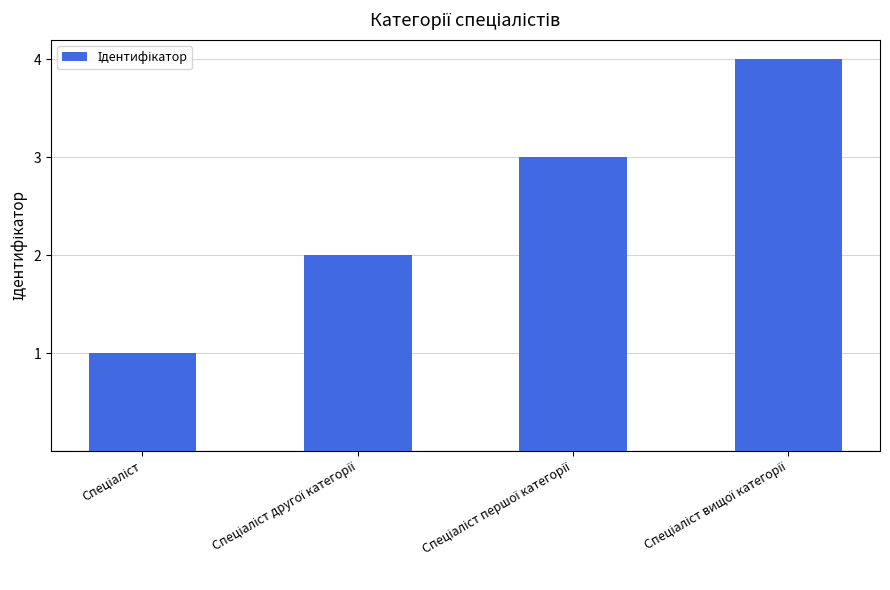

What is the difference between the maximum and minimum values?

3